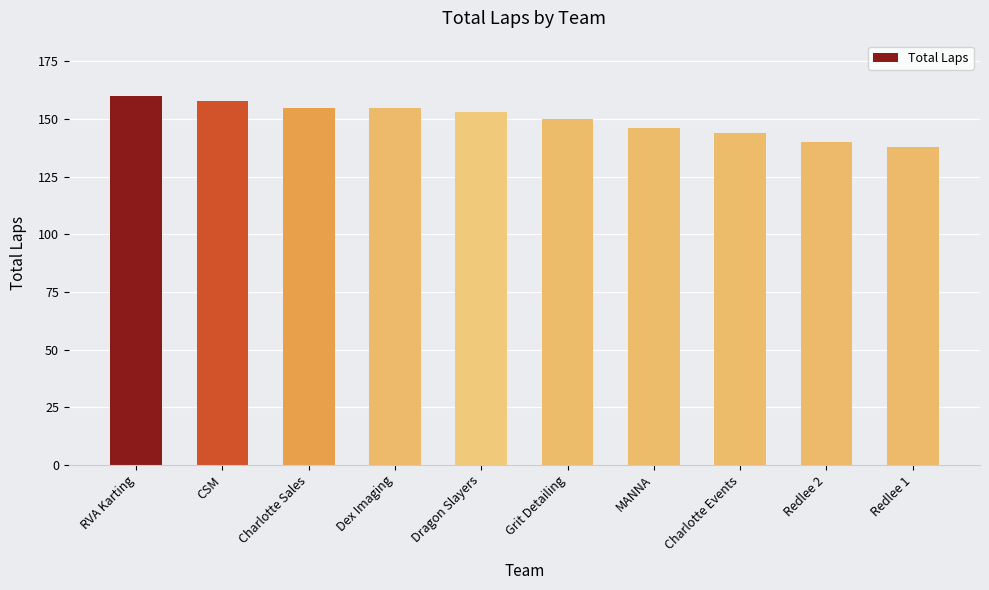

What value does the data have at Dex Imaging?

155